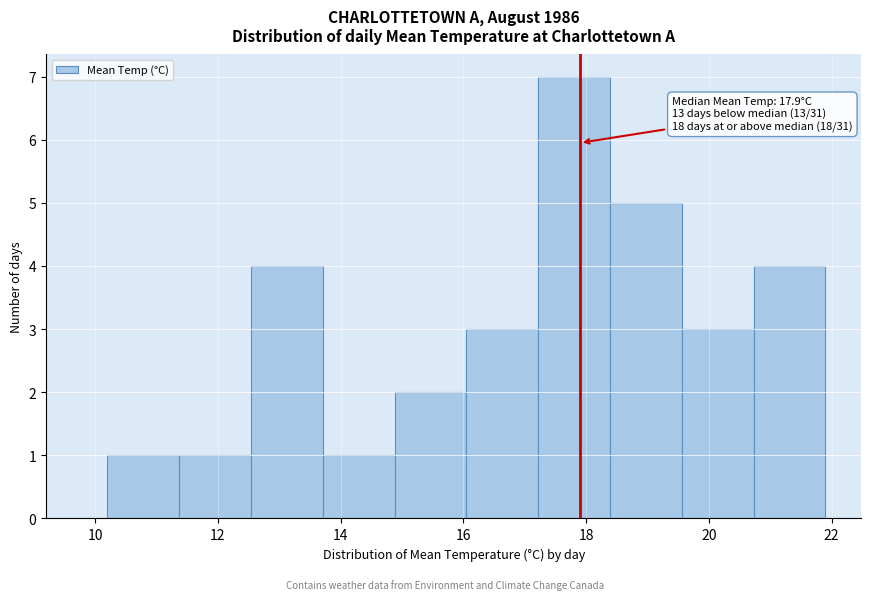

Which range on the x-axis has the tallest bar?

17.2 to 18.4